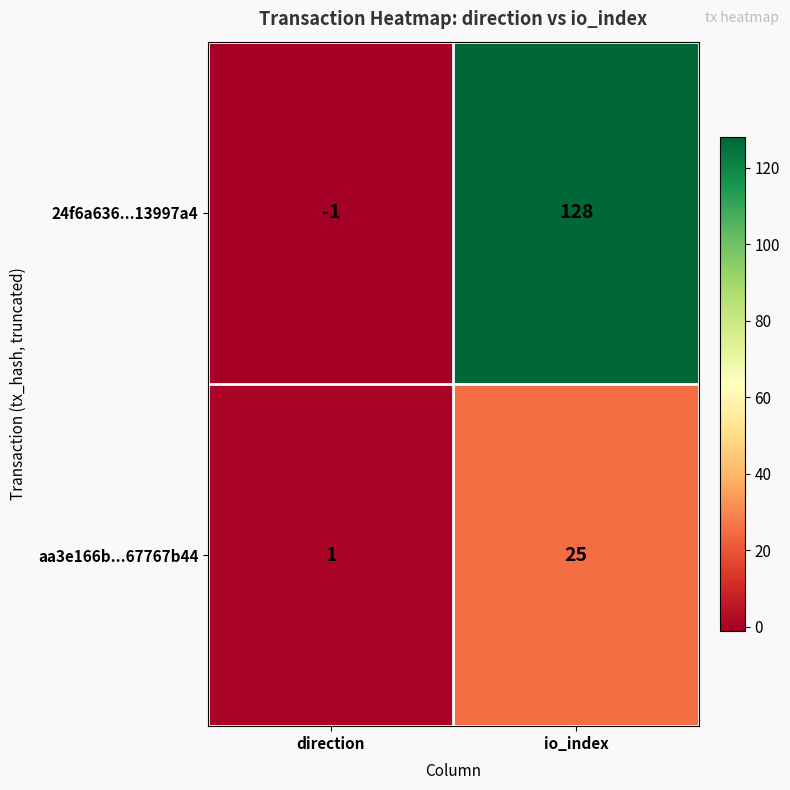

What is the average value of the 24f6a636...13997a4 series?

64